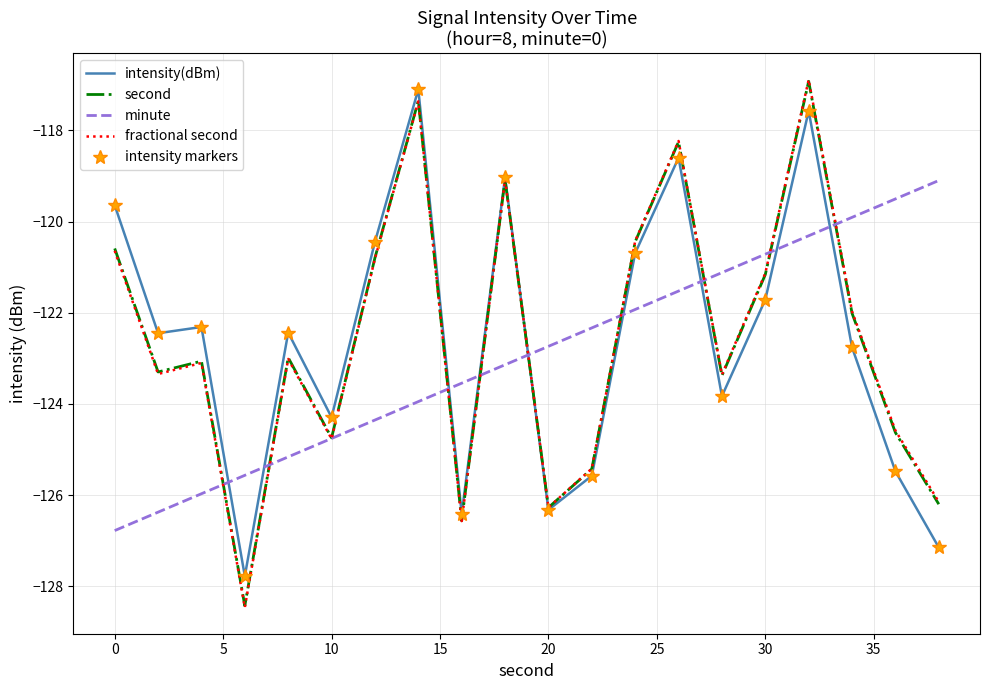

In intensity markers, how many points are higher than both neighbors (excluding endpoints)?

6